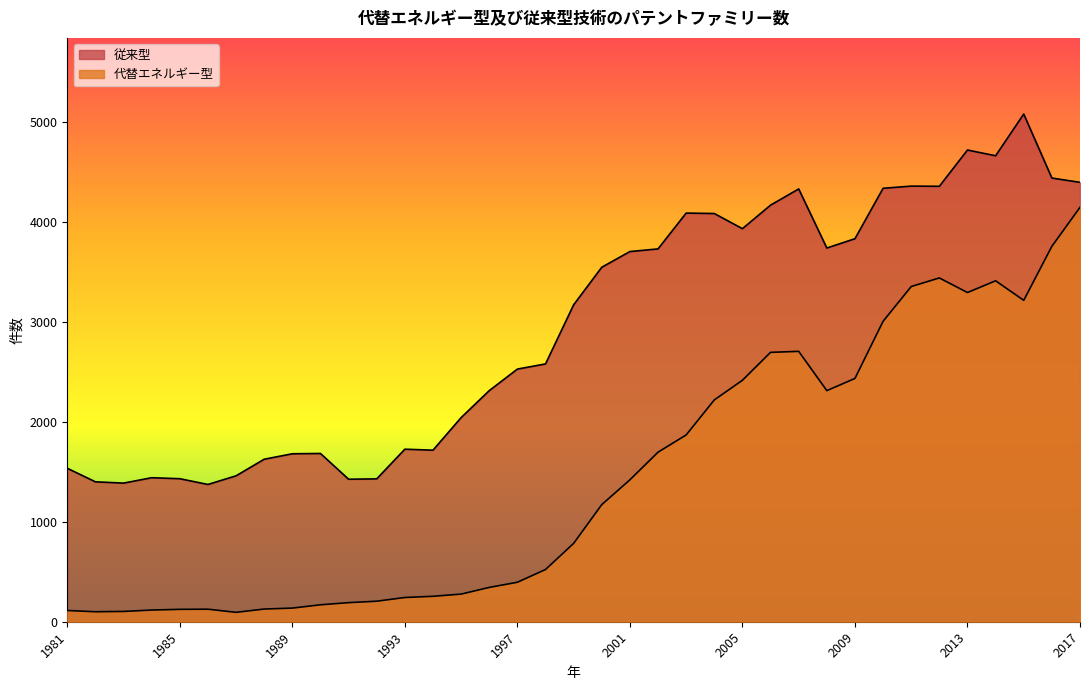

Count the number of data series in this chart.

2